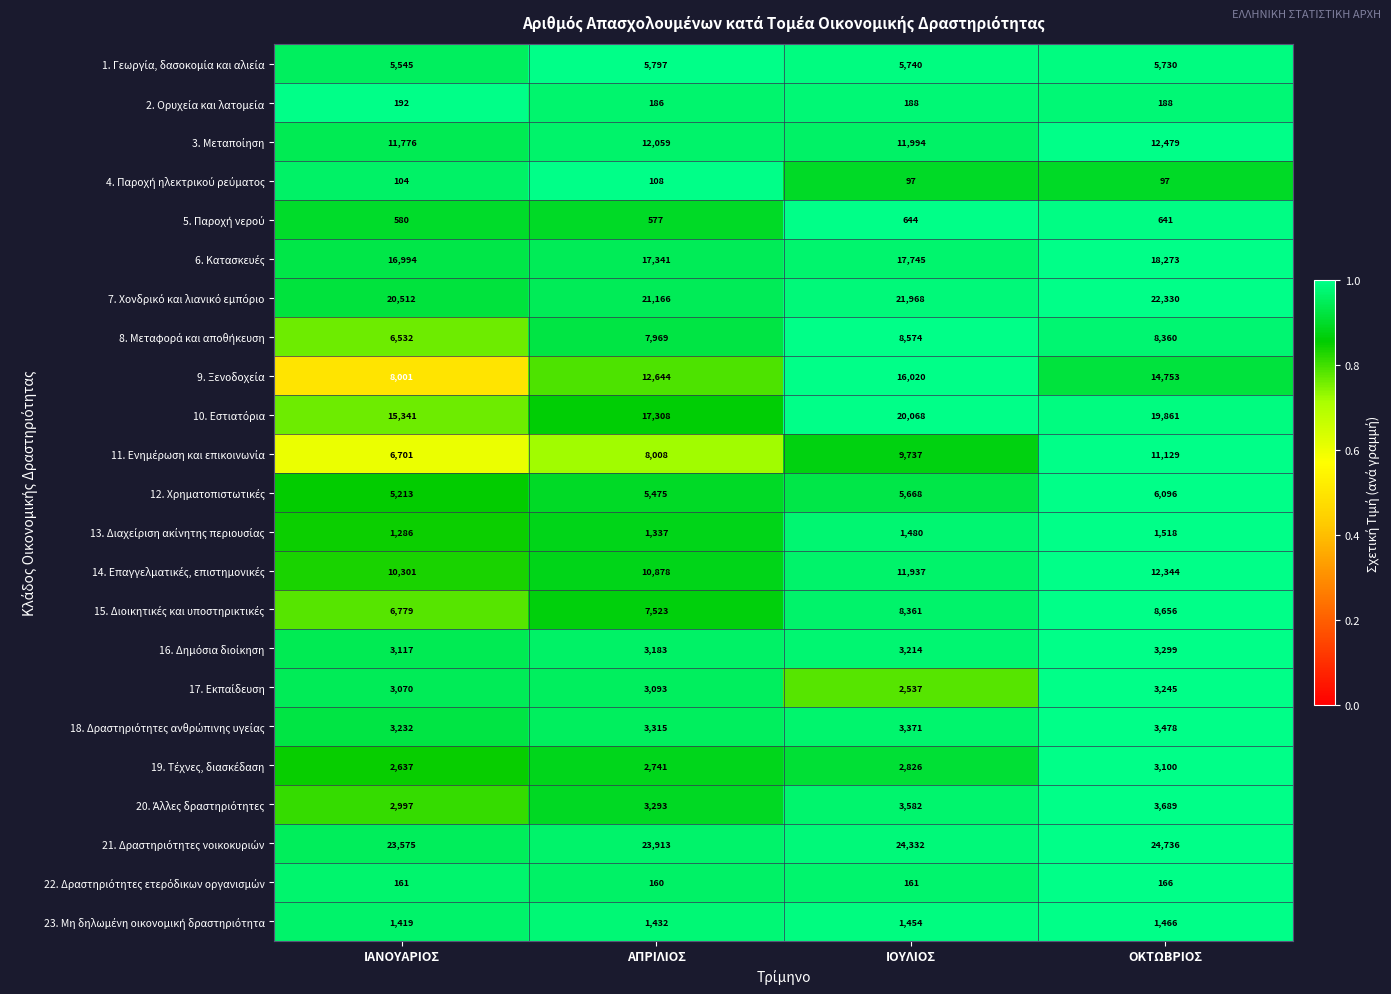

At which category does the chart reach its peak across all series?

ΟΚΤΩΒΡΙΟΣ